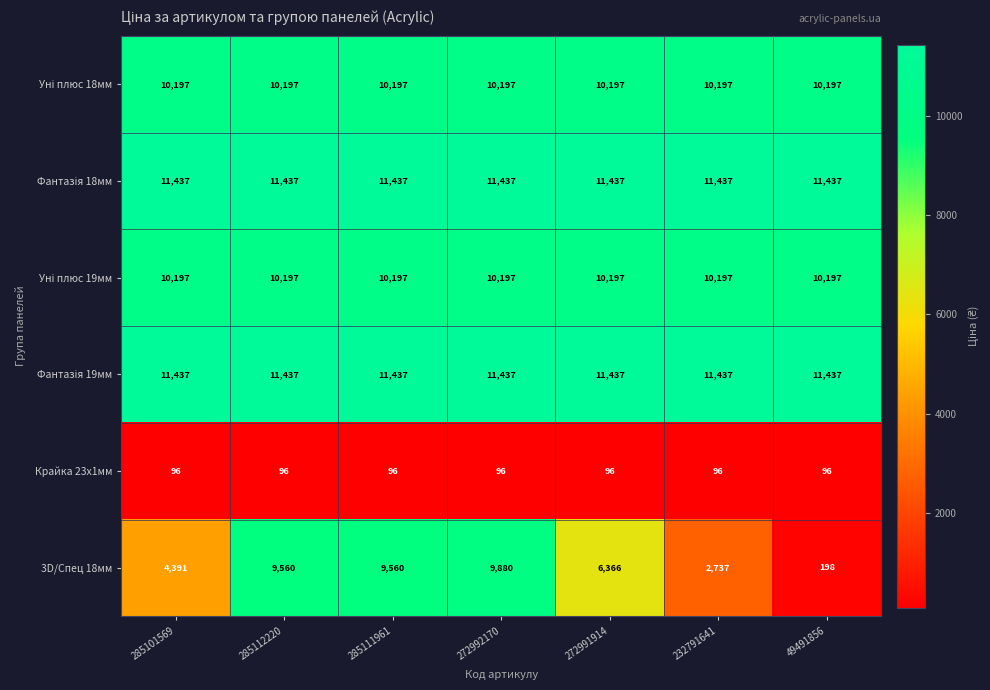

What is the minimum value shown in the chart?

96